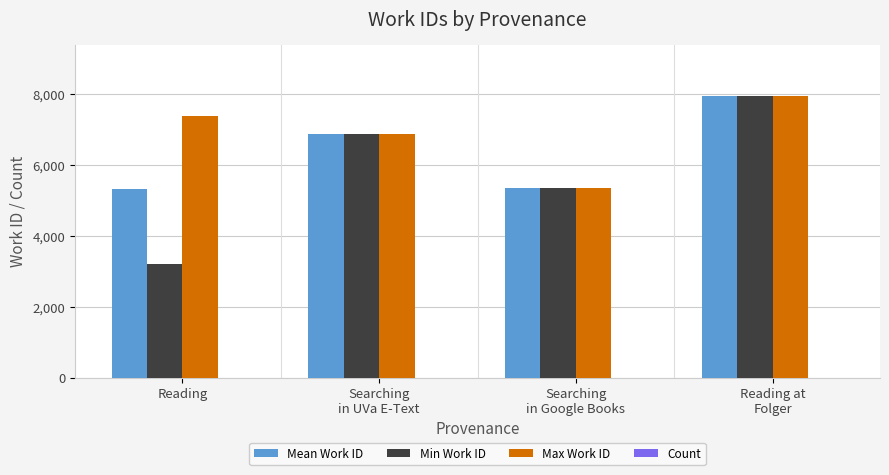

Are the bars horizontal?

No